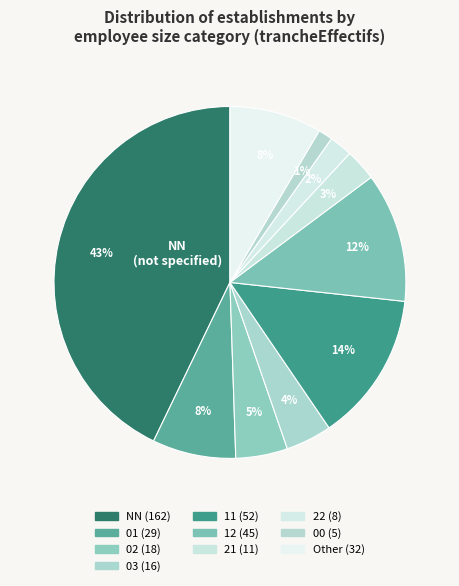

Count the number of slices in the pie.

10